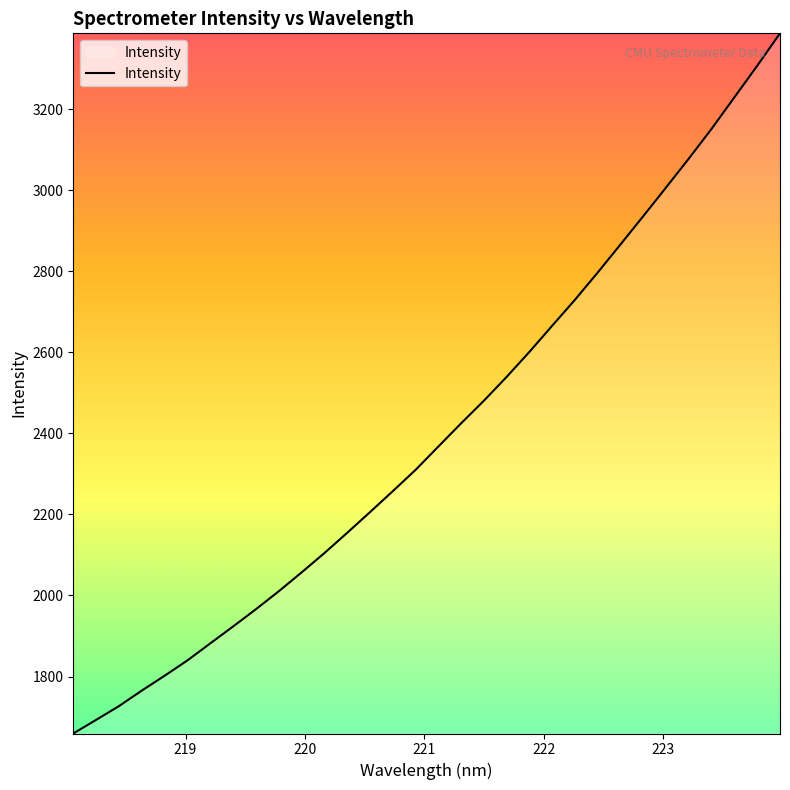

What is the difference between the maximum and minimum values?

1727.5